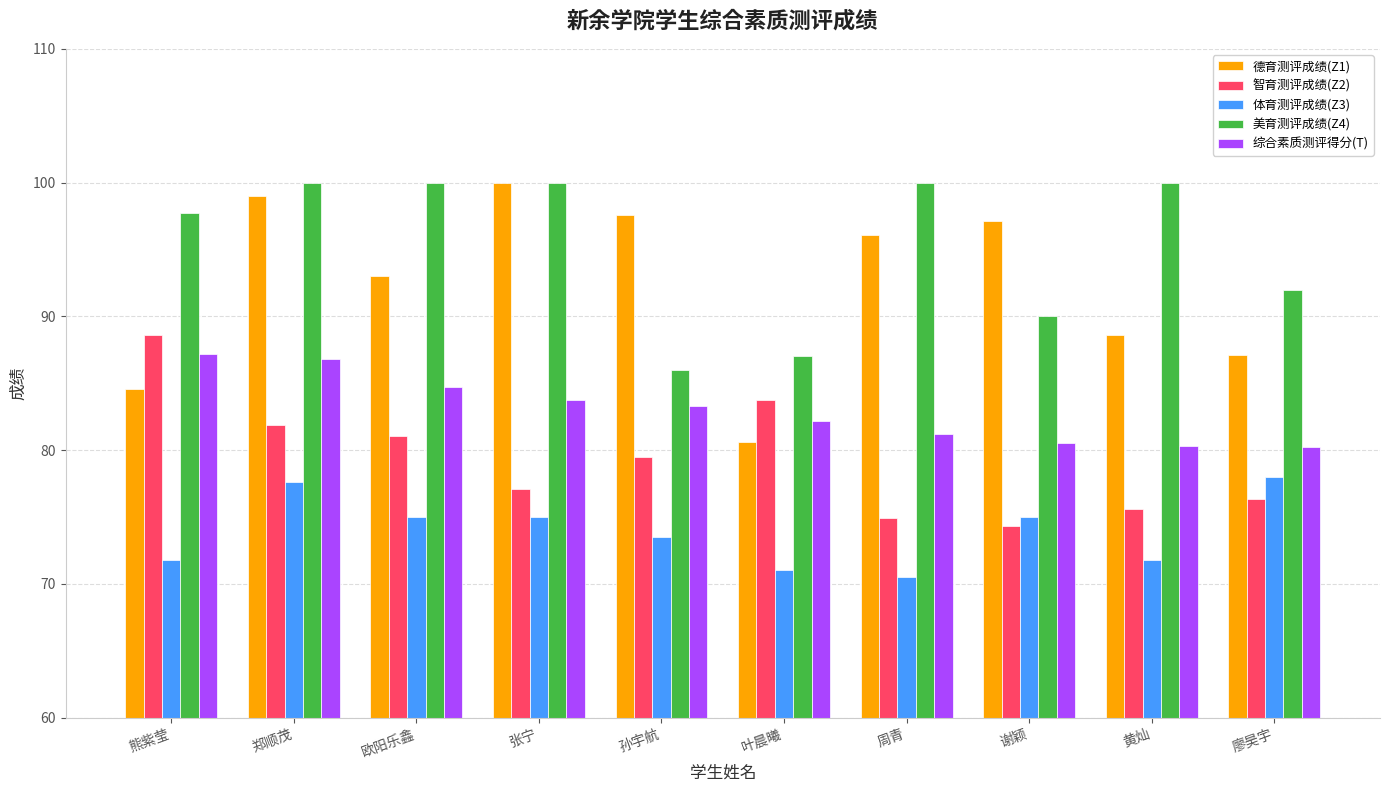

True or false: 综合素质测评得分(T) has a value of 83.7 at 张宁.

True